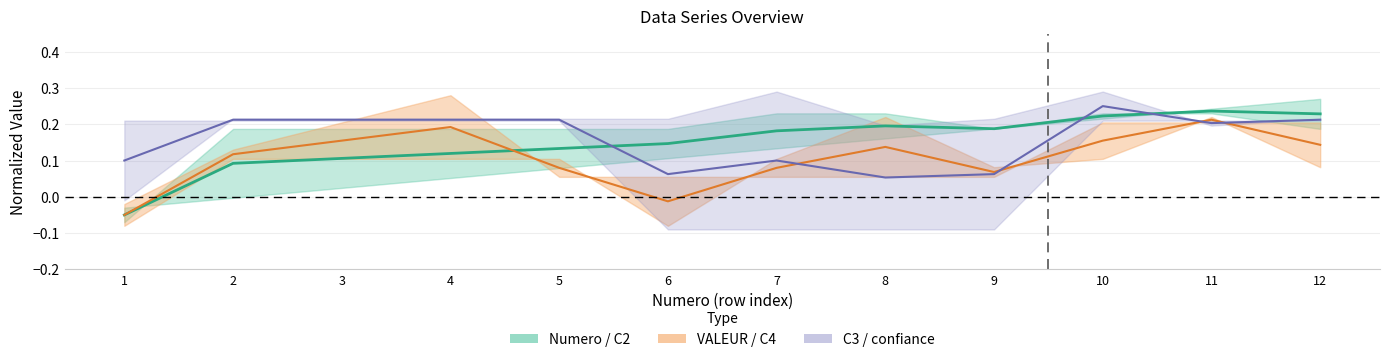

Rank the series by their average value, from highest to lowest.

confiance, C2, C4